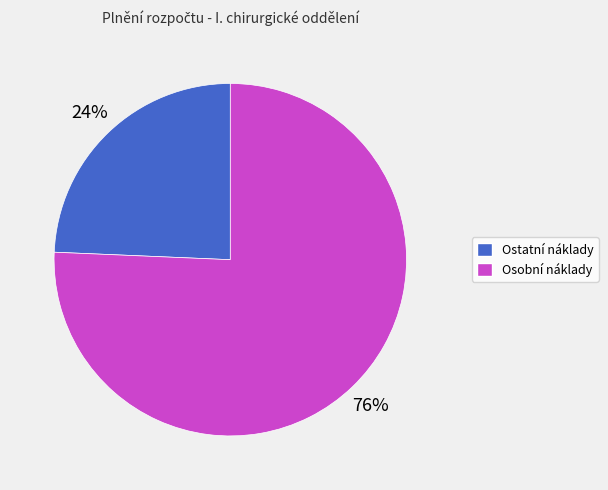

Is there any slice that represents more than half of the pie?

Yes